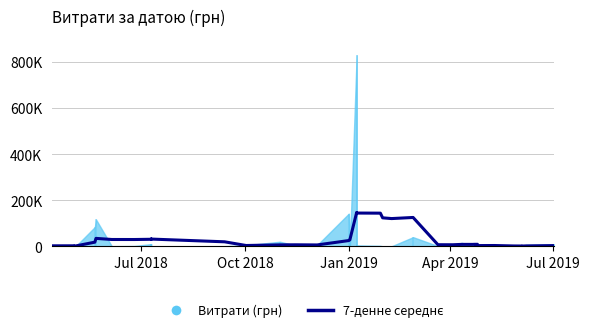

Does the chart display data point markers on the line(s)?

No